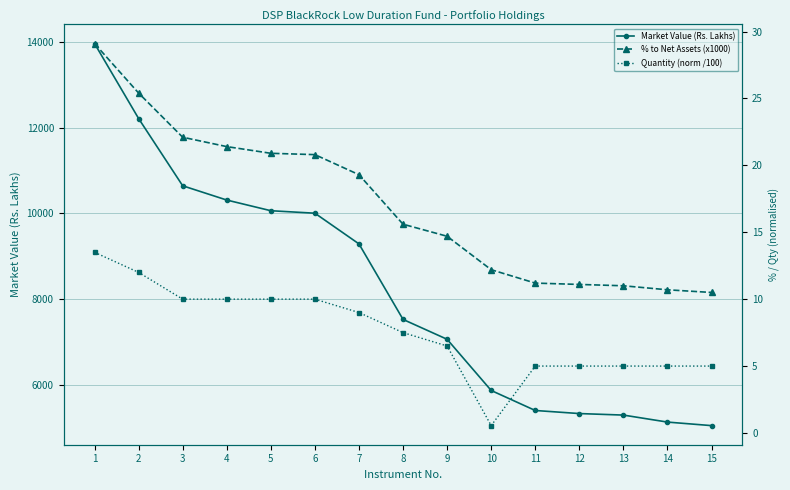

What value does the Quantity (norm /100) series have at 13?

5.0